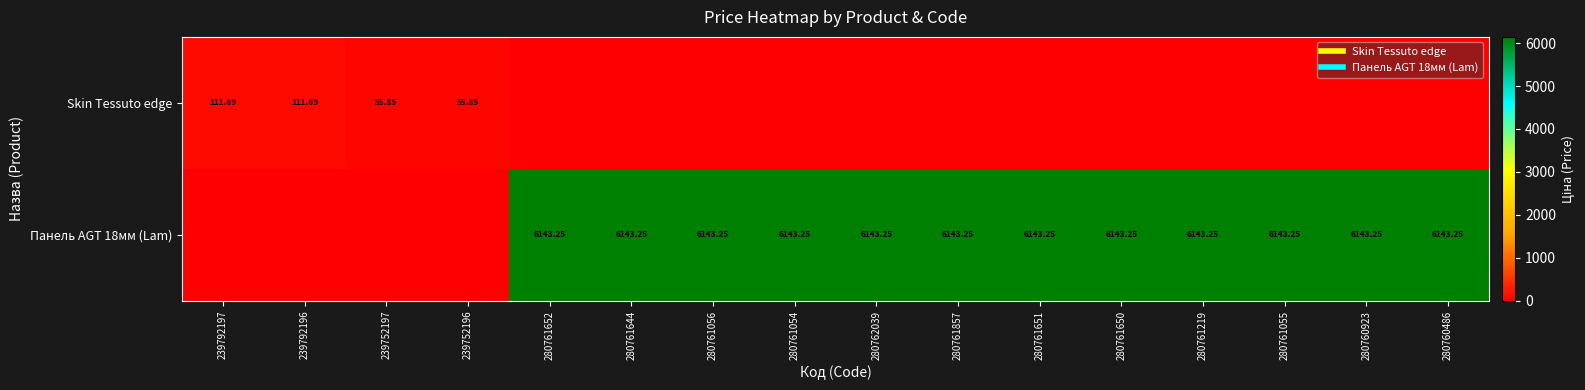

Where is Skin Tessuto edge nearest to the value 55?

239752197